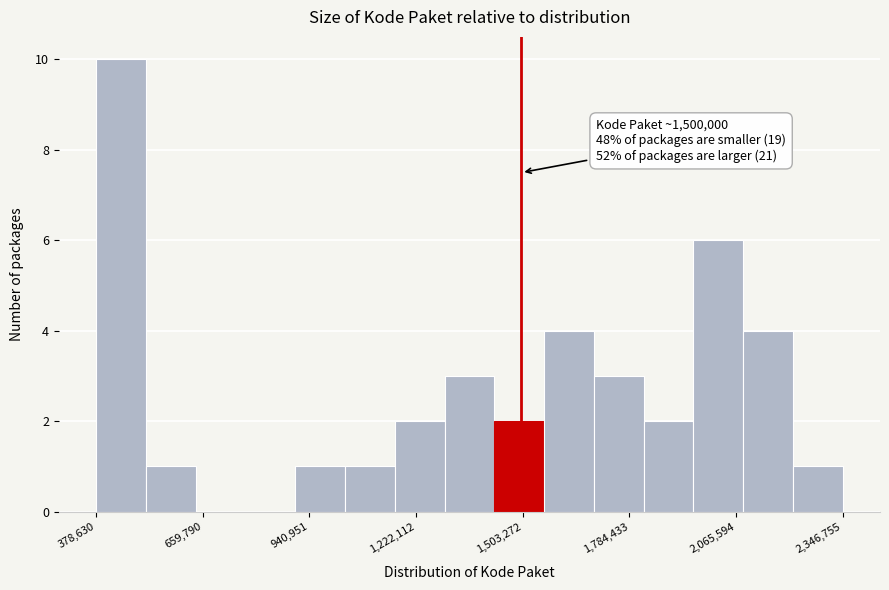

Read against the x-axis, roughly where is the centre of the tallest bar?

450000